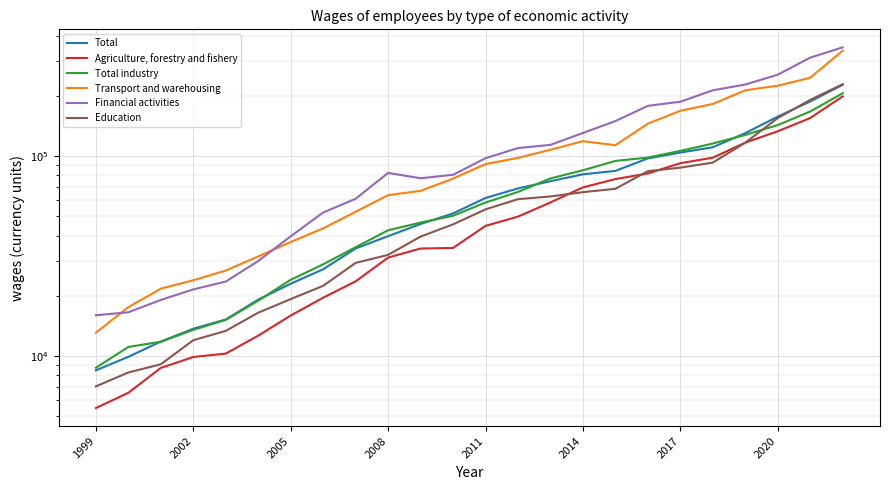

Which series has the largest total across all categories?

Financial activities